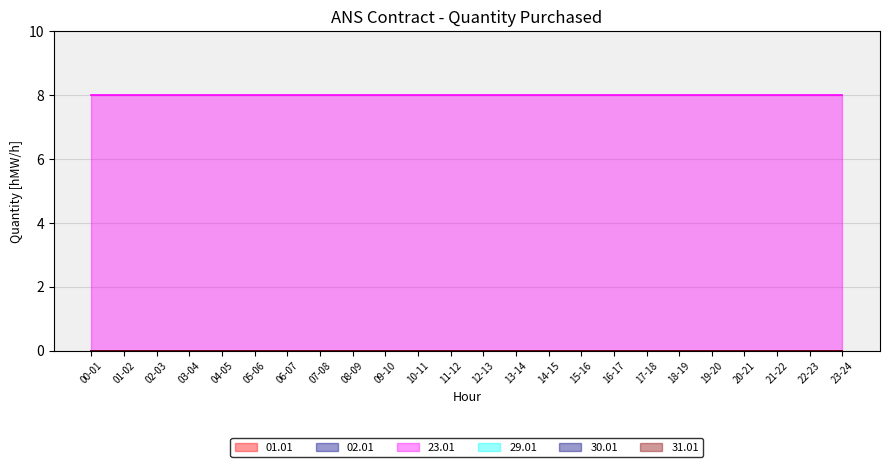

True or false: 29.01 and 31.01 cross at least once.

False